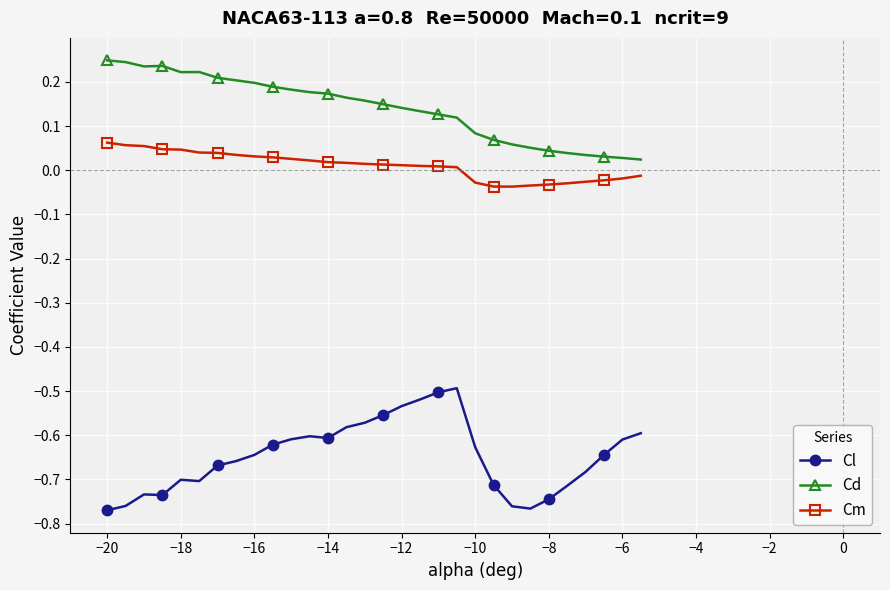

True or false: Cl has more than 0 interior local peaks.

True